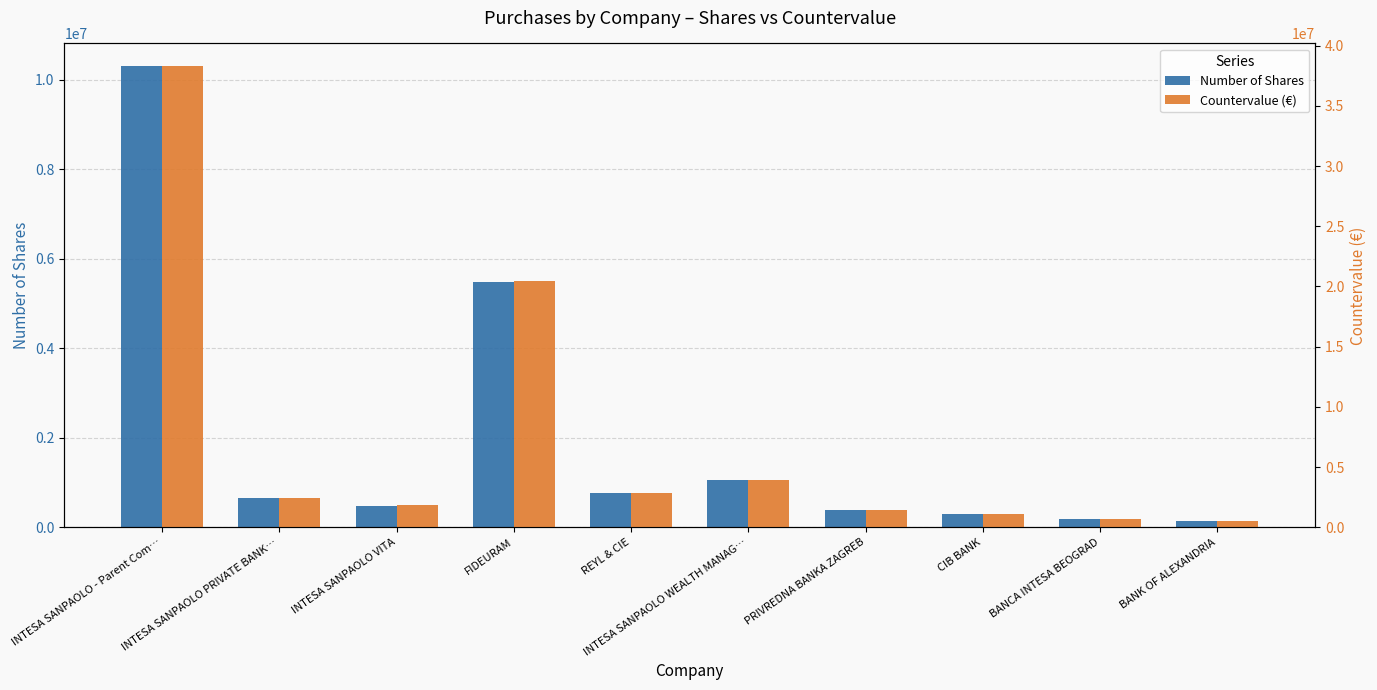

Which label corresponds to the largest value in the chart?

INTESA SANPAOLO - Parent Com…